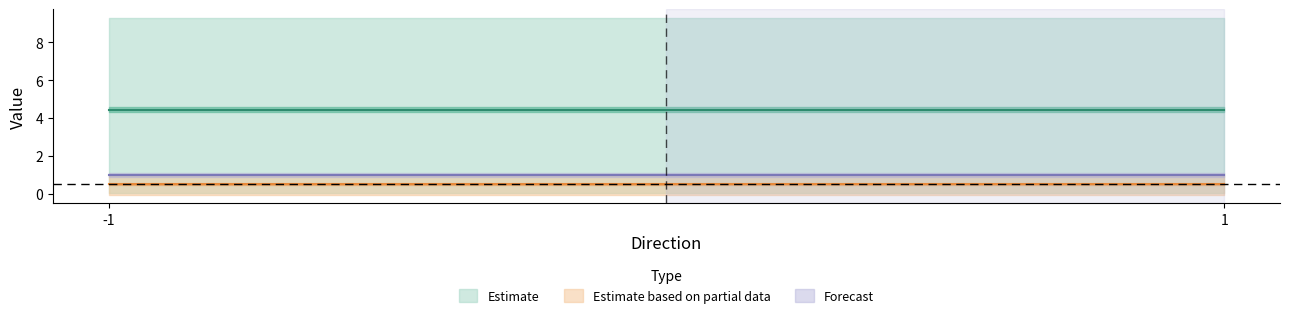

The valid_mainchain series shows 0.3 at -1. True or false?

False